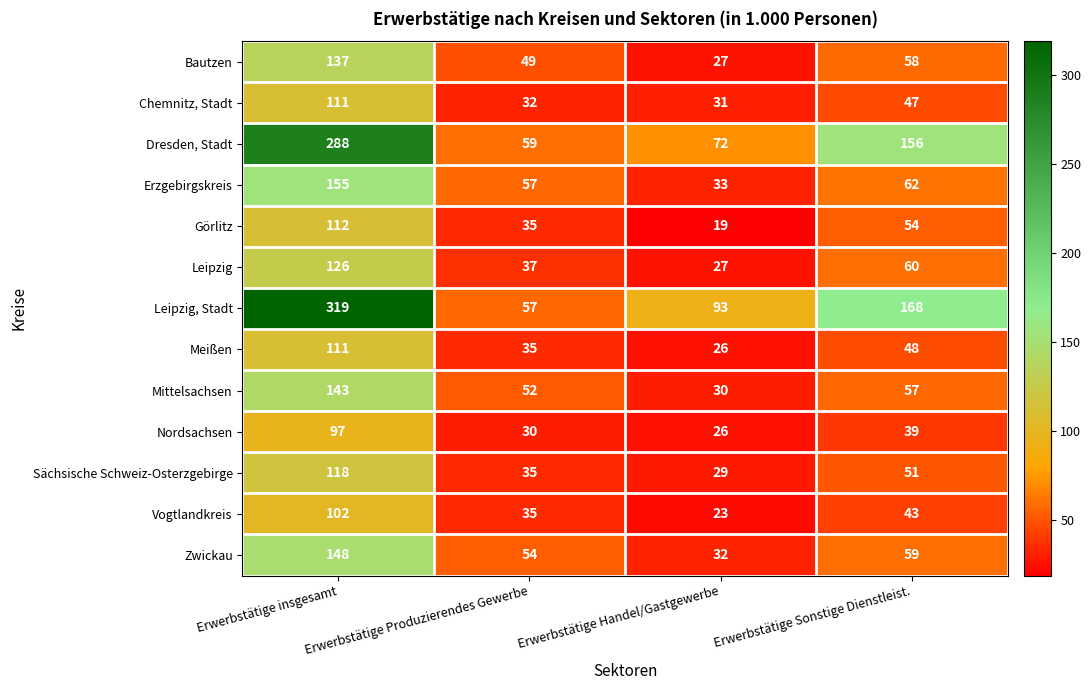

The Dresden, Stadt series shows 72 at Erwerbstätige Handel/Gastgewerbe. True or false?

True